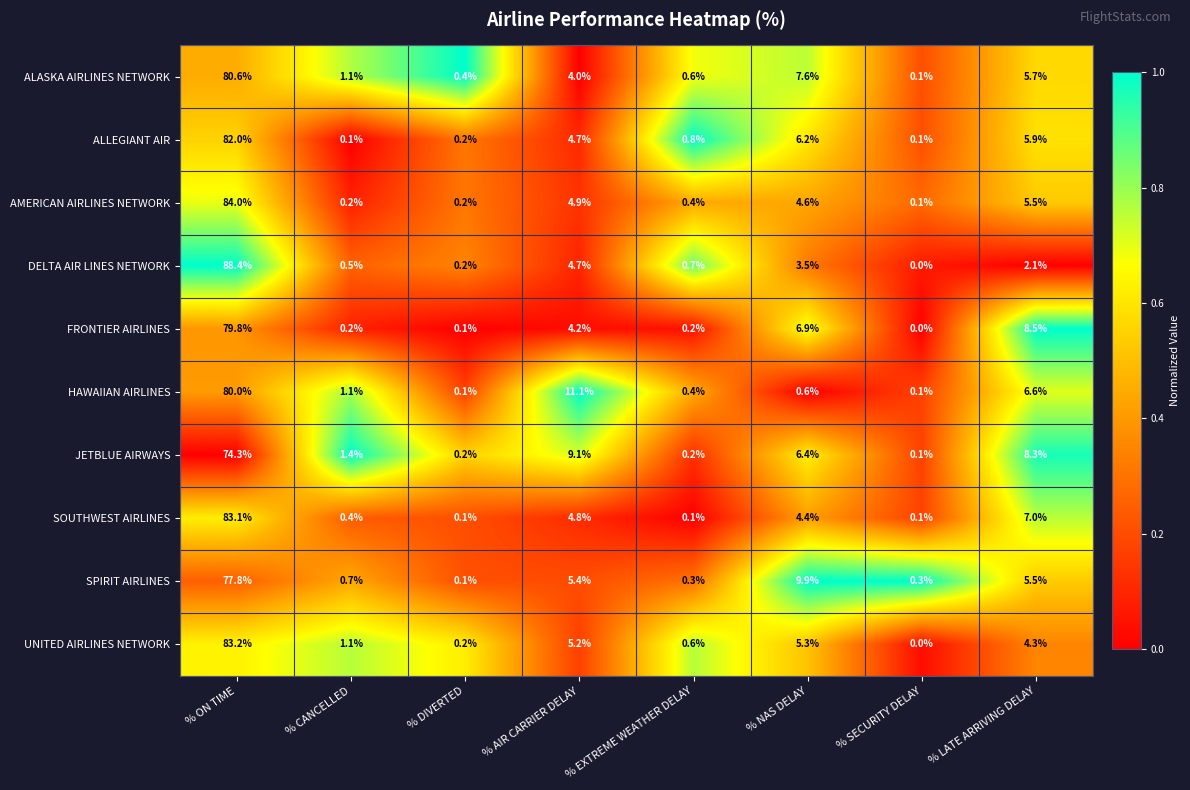

What is the difference between the highest and lowest values at % AIR CARRIER DELAY?

7.1